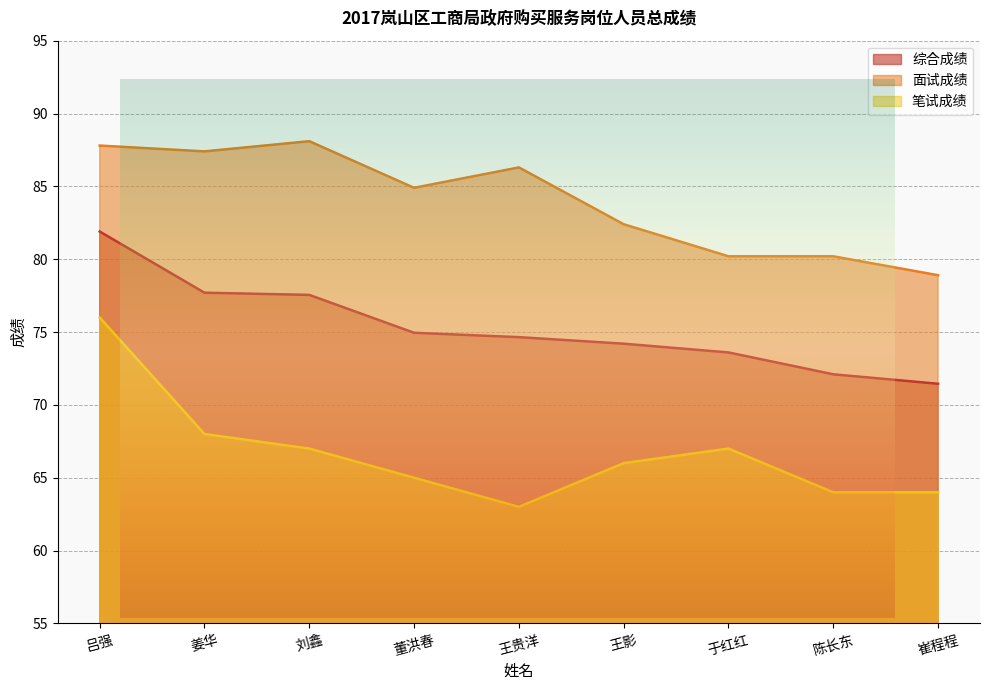

Which series changed the most between 王影 and 陈长东?

面试成绩